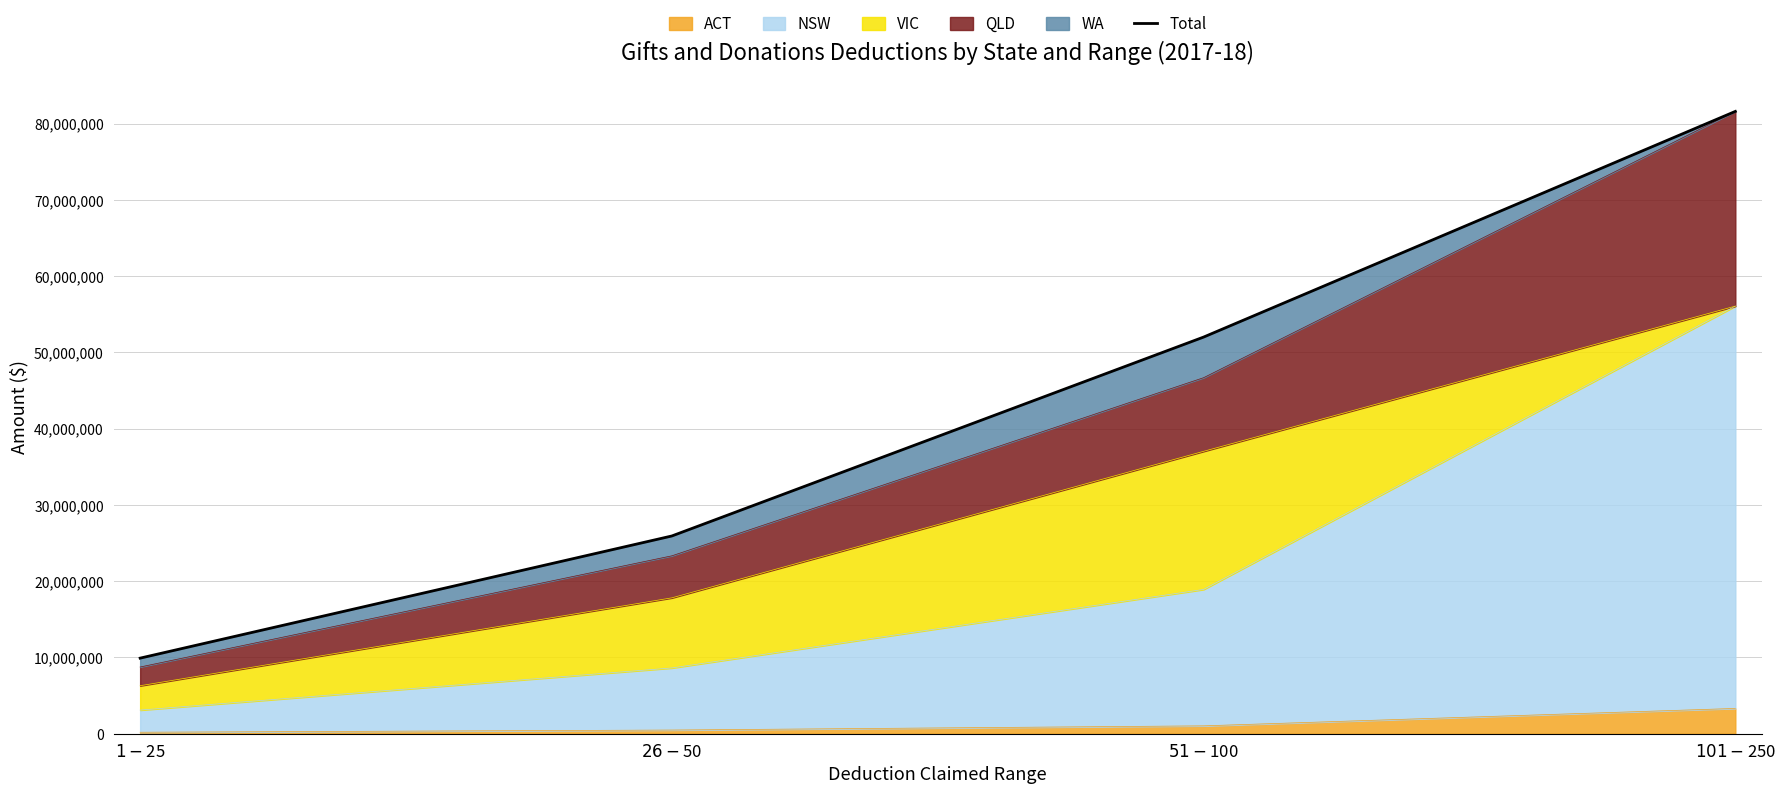

What is the average value?

42372994